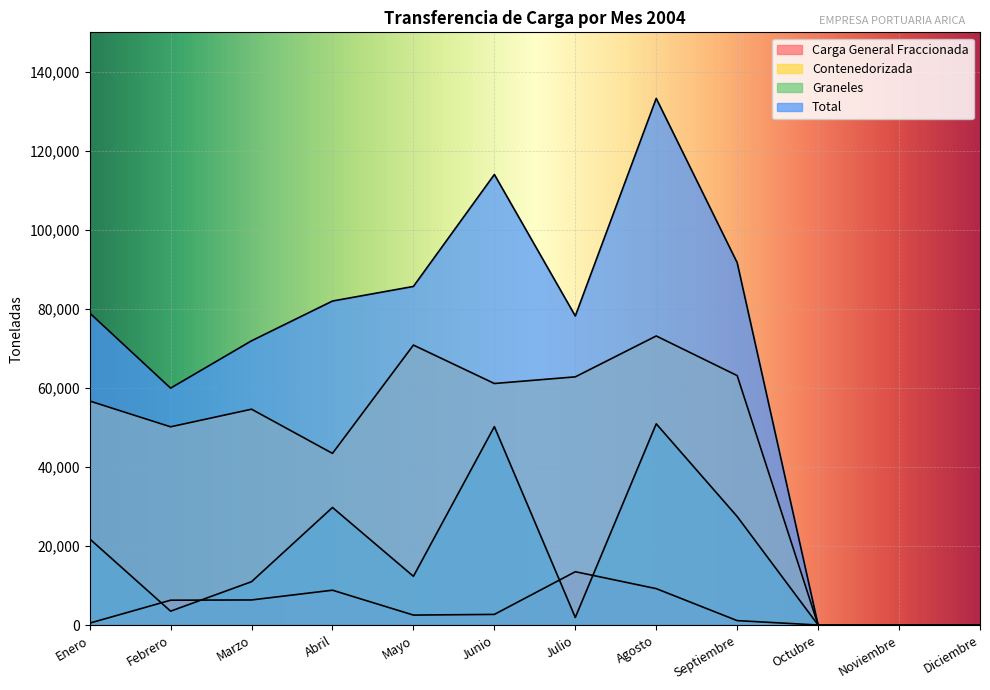

What is the sum of the Contenedorizada values at Agosto and Abril?

116591